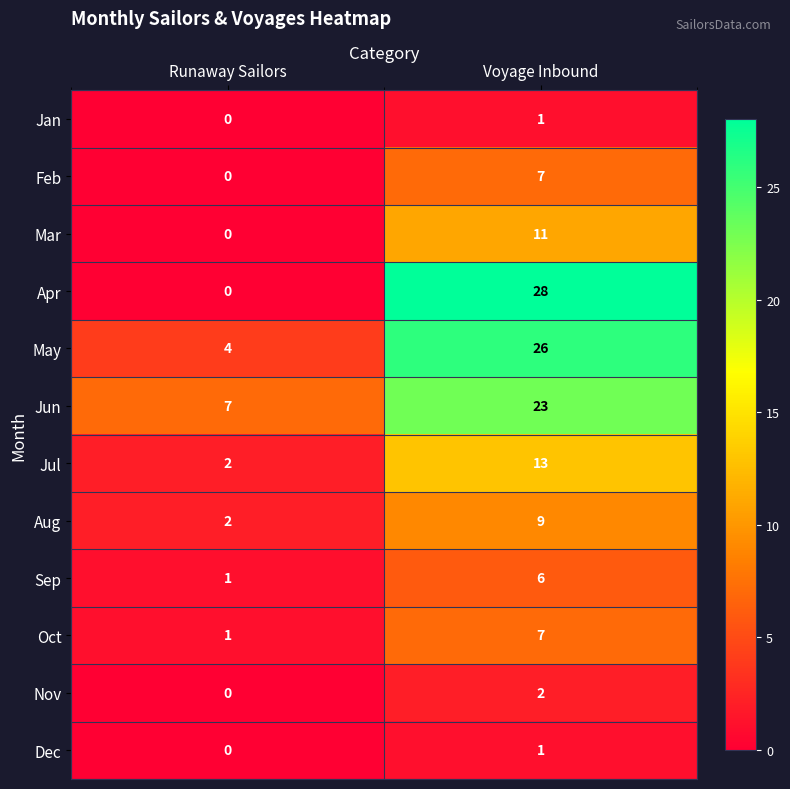

True or false: Sep has a value of 1 at Runaway Sailors.

True